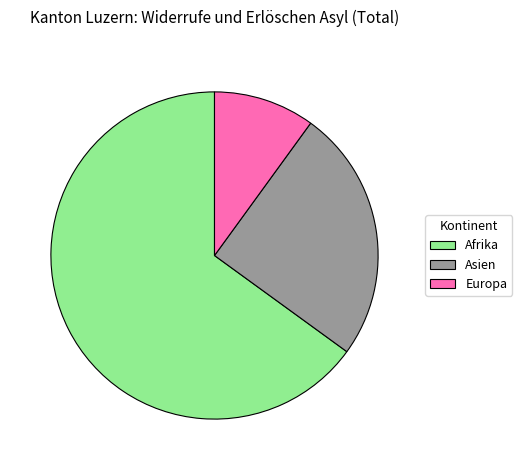

Is it true that Afrika is 65% of the pie?

True